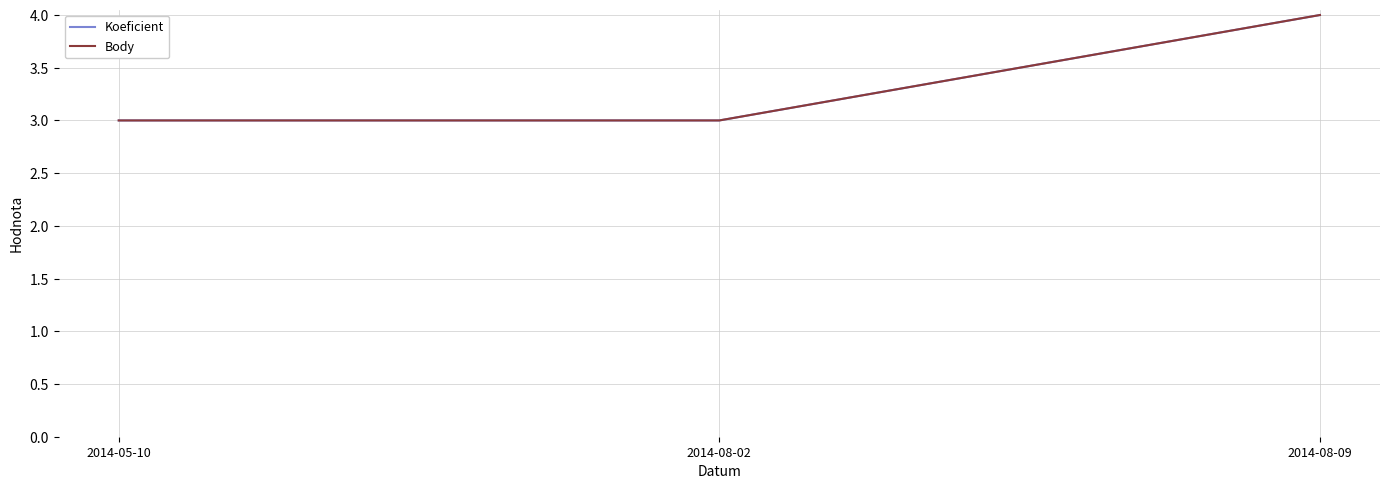

The Body series shows 4 at 2014-08-09. True or false?

True